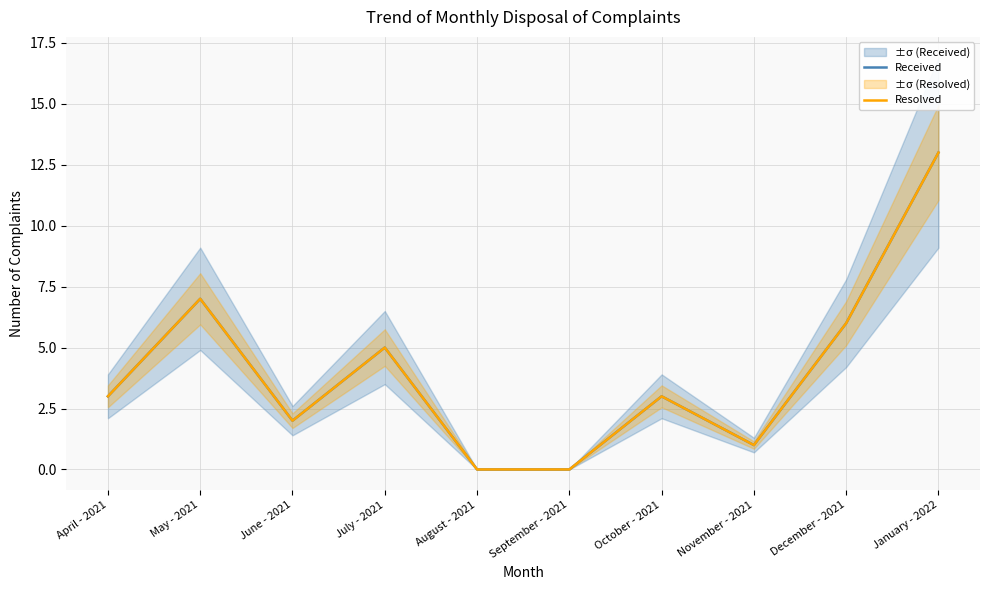

True or false: Received and Resolved cross at least once.

False